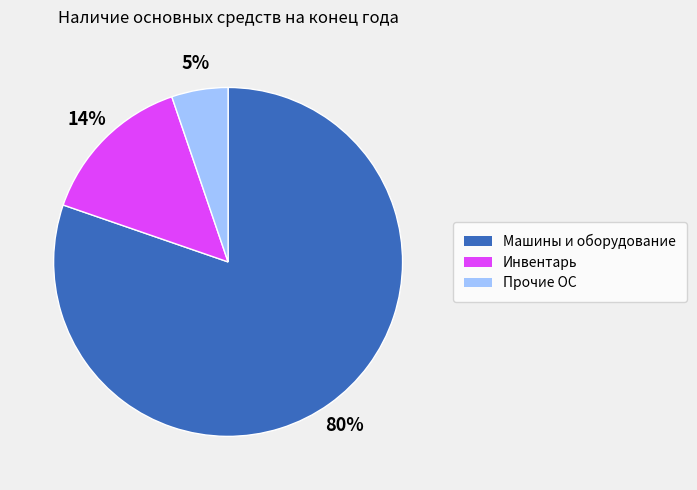

To the nearest percent, what is the average slice percentage?

33%